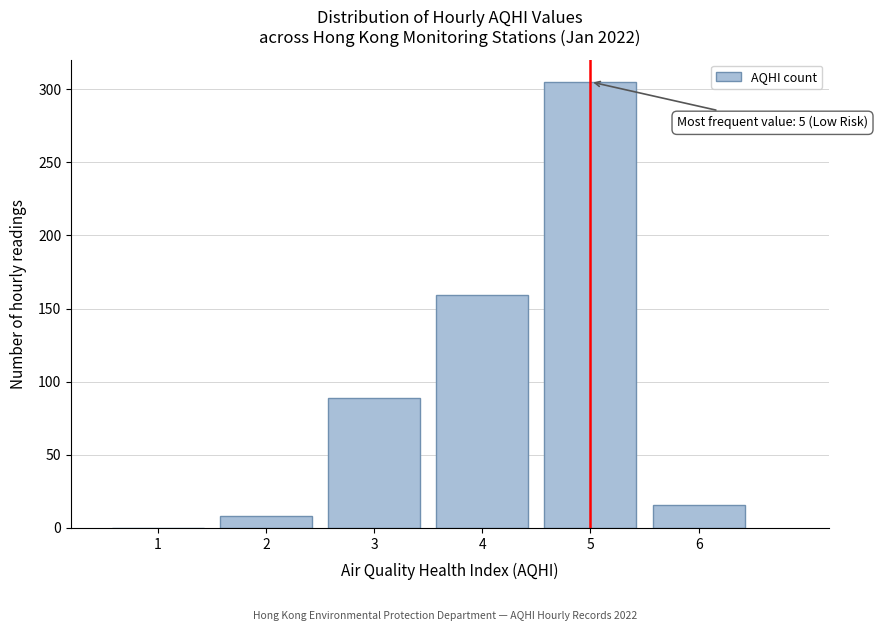

Reading left to right, what are all the values shown in this chart?

1=0	2=8	3=89	4=159	5=305	6=16